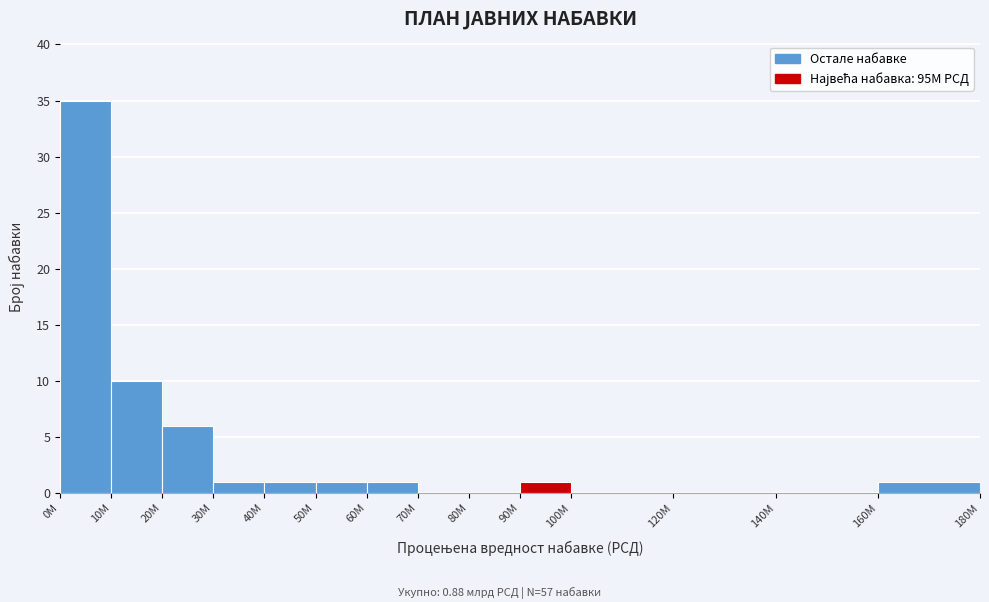

Reading left to right, transcribe all the data shown in this chart.

0M=35	10M=10	20M=6	30M=1	40M=1	50M=1	60M=1	70M=0	80M=0	90M=1	100M=0	120M=0	140M=0	160M=1